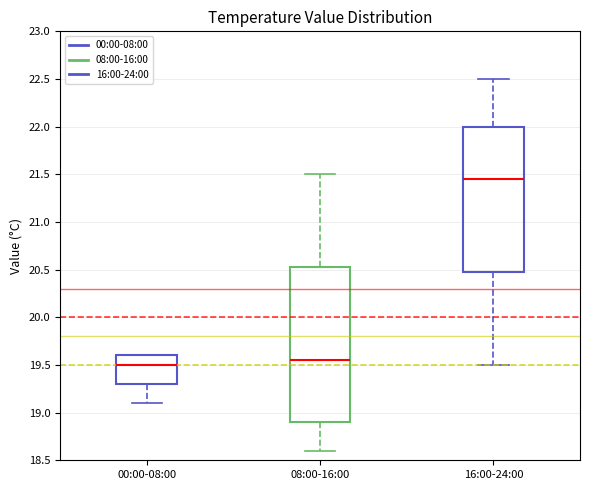

Reading left to right, read every box against the y-axis: the position of its median line, the range the box covers, and the ends of its whiskers. The values are not printed on the chart, so give them approximately, as read against the axis.

00:00-08:00: median 19.50, box 19.30 to 19.60, whiskers 19.10 to 19.60
08:00-16:00: median 19.55, box 18.90 to 20.55, whiskers 18.60 to 21.50
16:00-24:00: median 21.45, box 20.50 to 22.00, whiskers 19.50 to 22.50